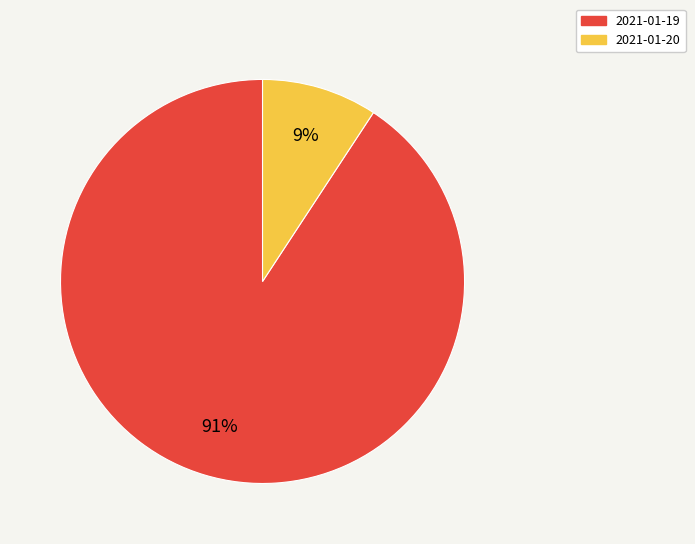

What percentage is the 2021-01-19 slice, to the nearest percent?

91%